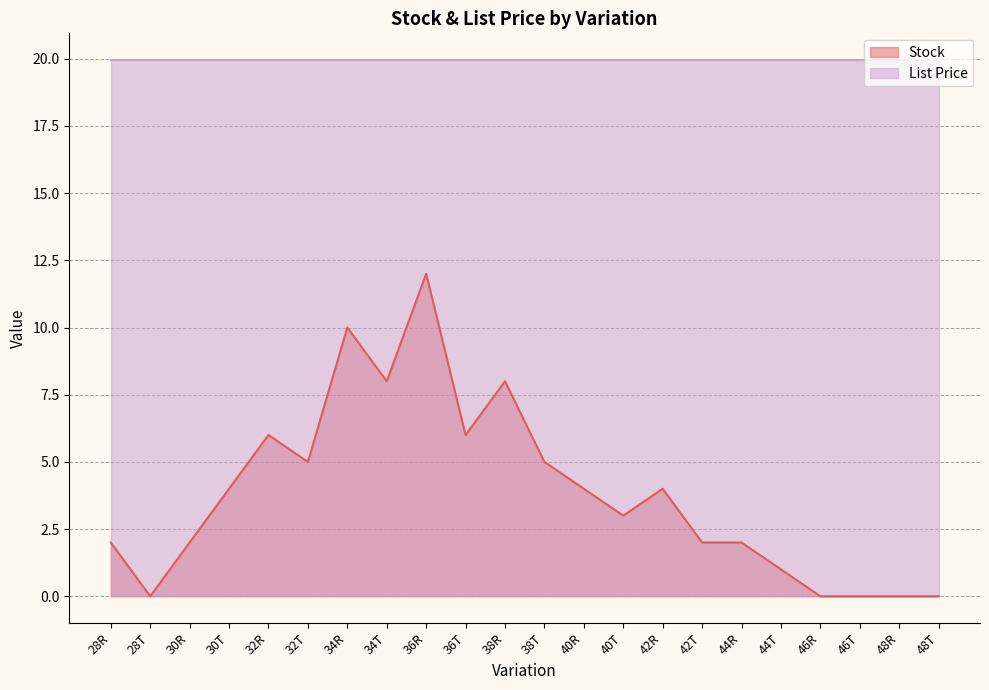

Does the chart have visible grid lines?

Yes